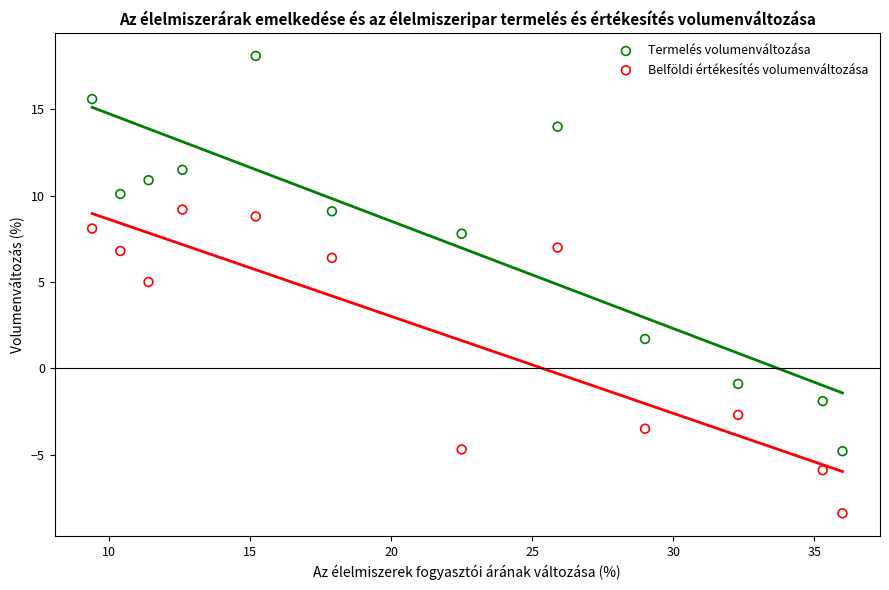

Which series has the widest spread of Y values?

Termelés volumenváltozása